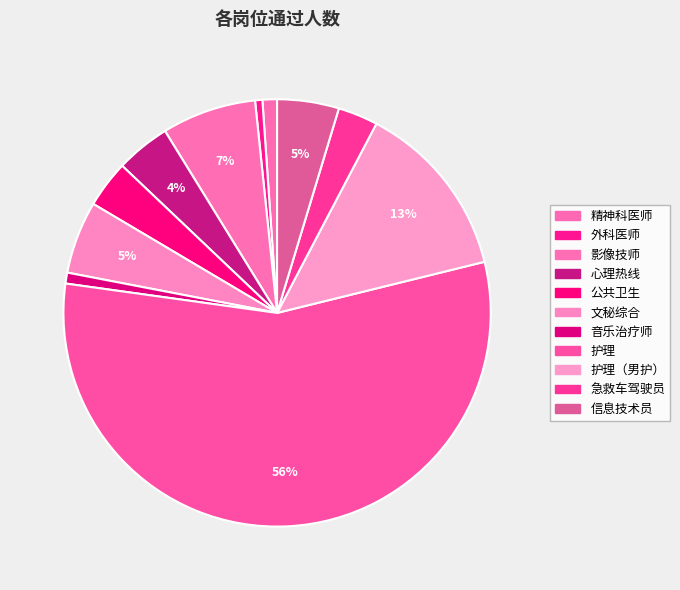

Rank the categories by value from lowest to highest.

外科医师, 音乐治疗师, 精神科医师, 急救车驾驶员, 公共卫生, 心理热线, 信息技术员, 文秘综合, 影像技师, 护理（男护）, 护理